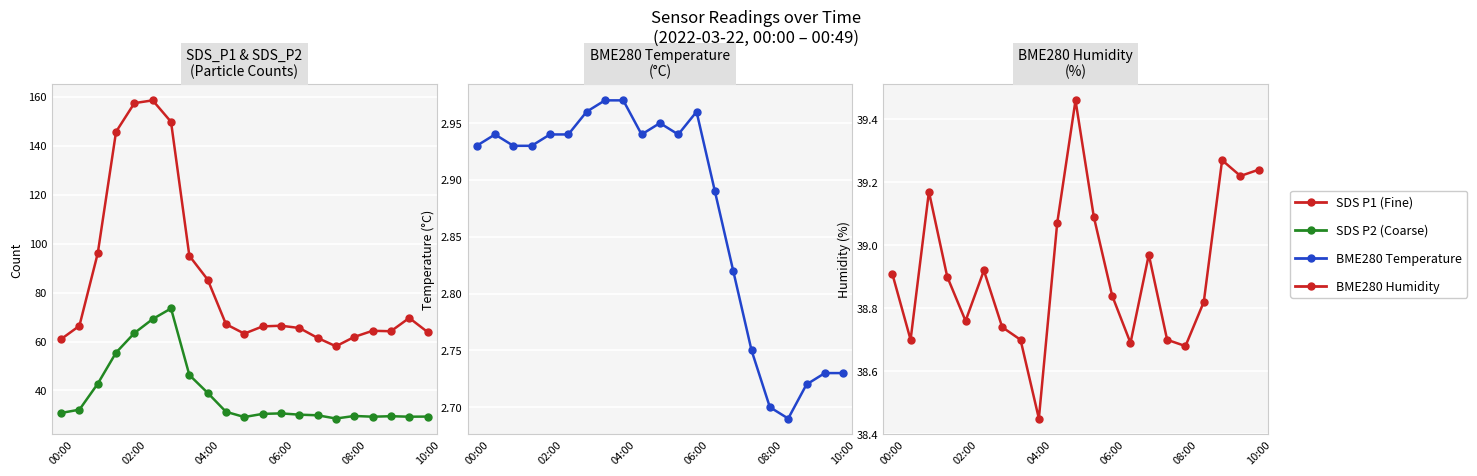

What is the highest value of the SDS P1 (Fine) series?

158.5